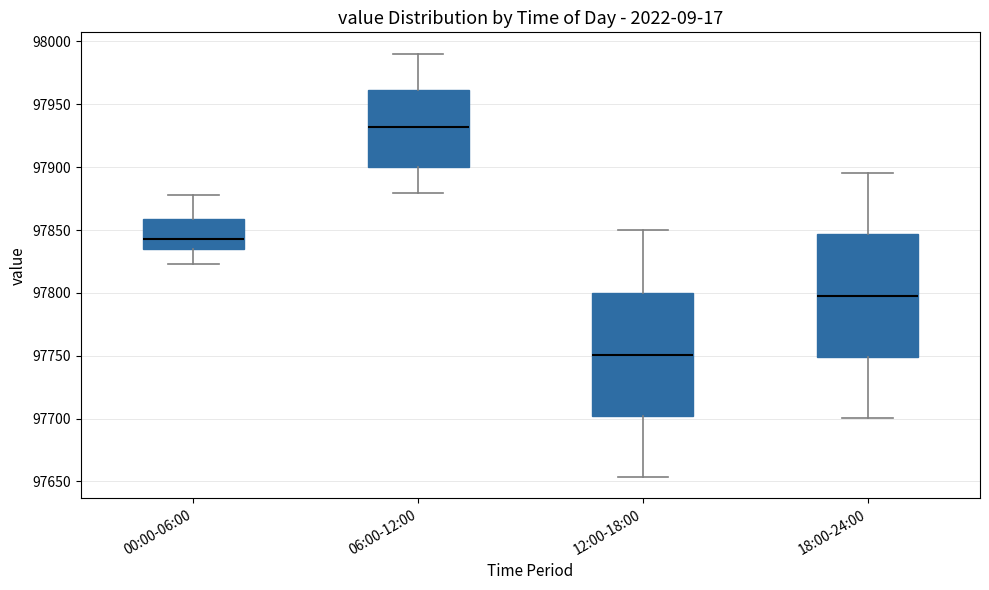

Where is the upper edge of the box for 06:00-12:00 on the y-axis? The values are not printed on the chart, so give them approximately, as read against the axis.

97960